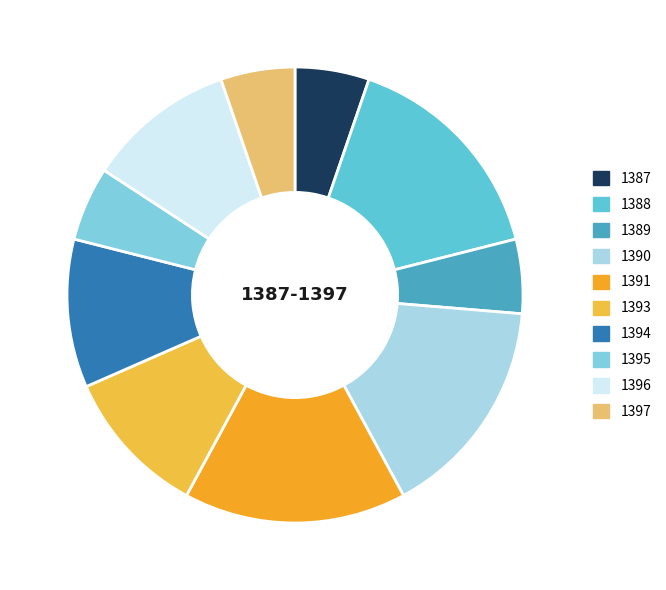

The 1393 slice represents 11% of the pie. True or false?

True